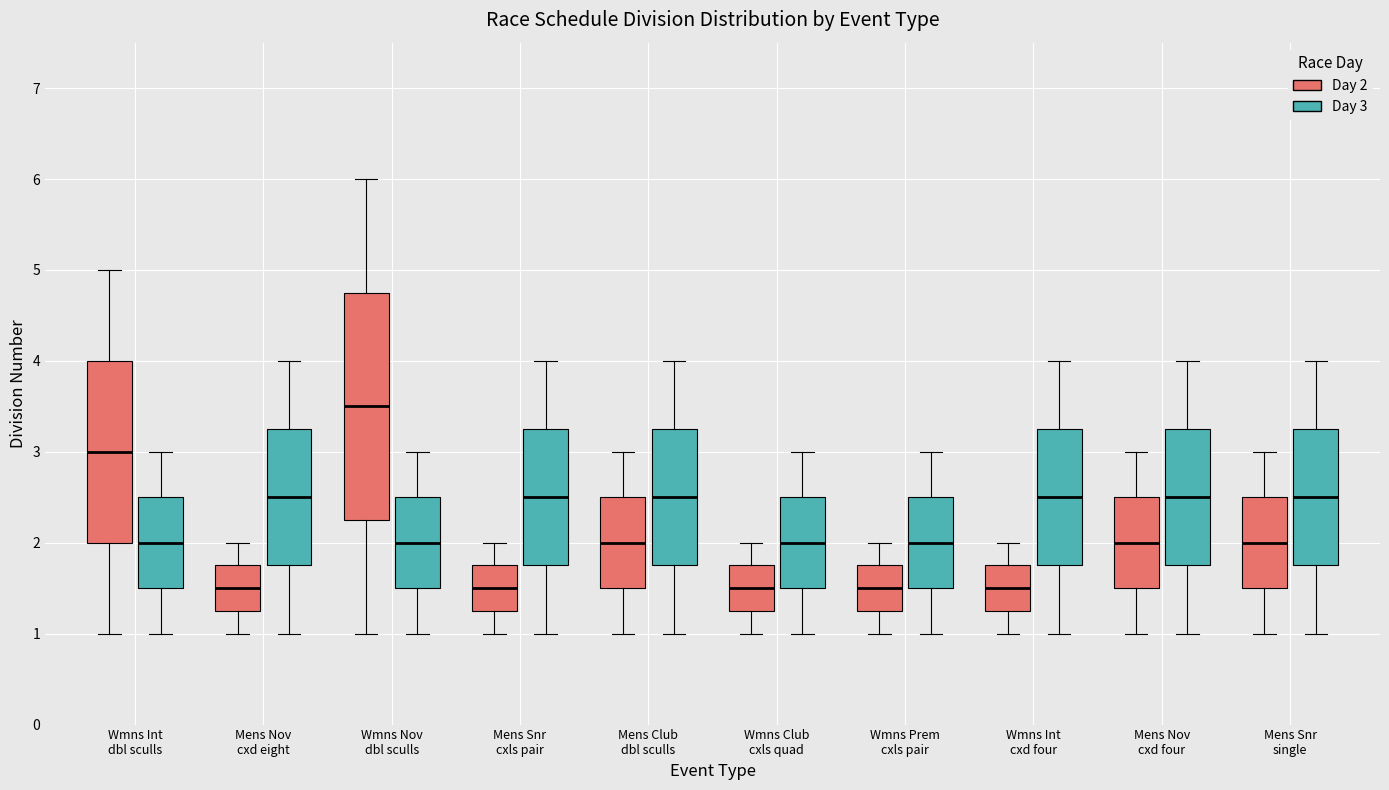

Reading left to right, read every box against the y-axis: the position of its median line, the range the box covers, and the ends of its whiskers. The values are not printed on the chart, so give them approximately, as read against the axis.

Wmns Int dbl sculls (Day 2): median 3.0, box 2.0 to 4.0, whiskers 1.0 to 5.0
Wmns Int dbl sculls (Day 3): median 2.0, box 1.5 to 2.5, whiskers 1.0 to 3.0
Mens Nov cxd eight (Day 2): median 1.5, box 1.3 to 1.8, whiskers 1.0 to 2.0
Mens Nov cxd eight (Day 3): median 2.5, box 1.8 to 3.3, whiskers 1.0 to 4.0
Wmns Nov dbl sculls (Day 2): median 3.5, box 2.3 to 4.8, whiskers 1.0 to 6.0
Wmns Nov dbl sculls (Day 3): median 2.0, box 1.5 to 2.5, whiskers 1.0 to 3.0
Mens Snr cxls pair (Day 2): median 1.5, box 1.3 to 1.8, whiskers 1.0 to 2.0
Mens Snr cxls pair (Day 3): median 2.5, box 1.8 to 3.3, whiskers 1.0 to 4.0
Mens Club dbl sculls (Day 2): median 2.0, box 1.5 to 2.5, whiskers 1.0 to 3.0
Mens Club dbl sculls (Day 3): median 2.5, box 1.8 to 3.3, whiskers 1.0 to 4.0
Wmns Club cxls quad (Day 2): median 1.5, box 1.3 to 1.8, whiskers 1.0 to 2.0
Wmns Club cxls quad (Day 3): median 2.0, box 1.5 to 2.5, whiskers 1.0 to 3.0
Wmns Prem cxls pair (Day 2): median 1.5, box 1.3 to 1.8, whiskers 1.0 to 2.0
Wmns Prem cxls pair (Day 3): median 2.0, box 1.5 to 2.5, whiskers 1.0 to 3.0
Wmns Int cxd four (Day 2): median 1.5, box 1.3 to 1.8, whiskers 1.0 to 2.0
Wmns Int cxd four (Day 3): median 2.5, box 1.8 to 3.3, whiskers 1.0 to 4.0
Mens Nov cxd four (Day 2): median 2.0, box 1.5 to 2.5, whiskers 1.0 to 3.0
Mens Nov cxd four (Day 3): median 2.5, box 1.8 to 3.3, whiskers 1.0 to 4.0
Mens Snr single (Day 2): median 2.0, box 1.5 to 2.5, whiskers 1.0 to 3.0
Mens Snr single (Day 3): median 2.5, box 1.8 to 3.3, whiskers 1.0 to 4.0